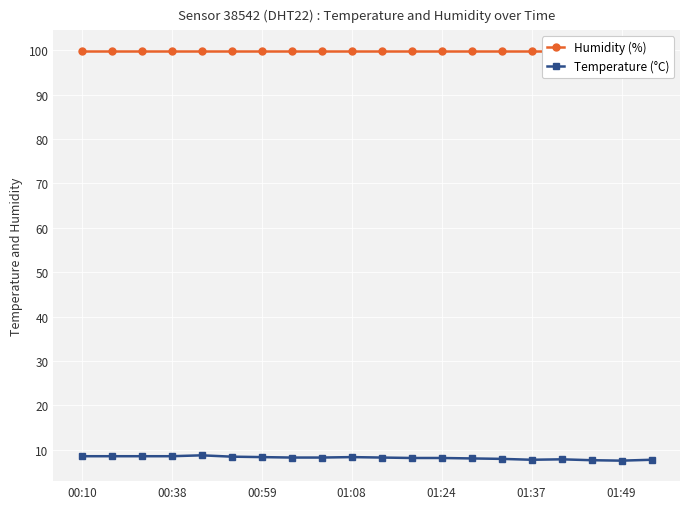

What is the maximum value for Temperature (°C)?

8.7